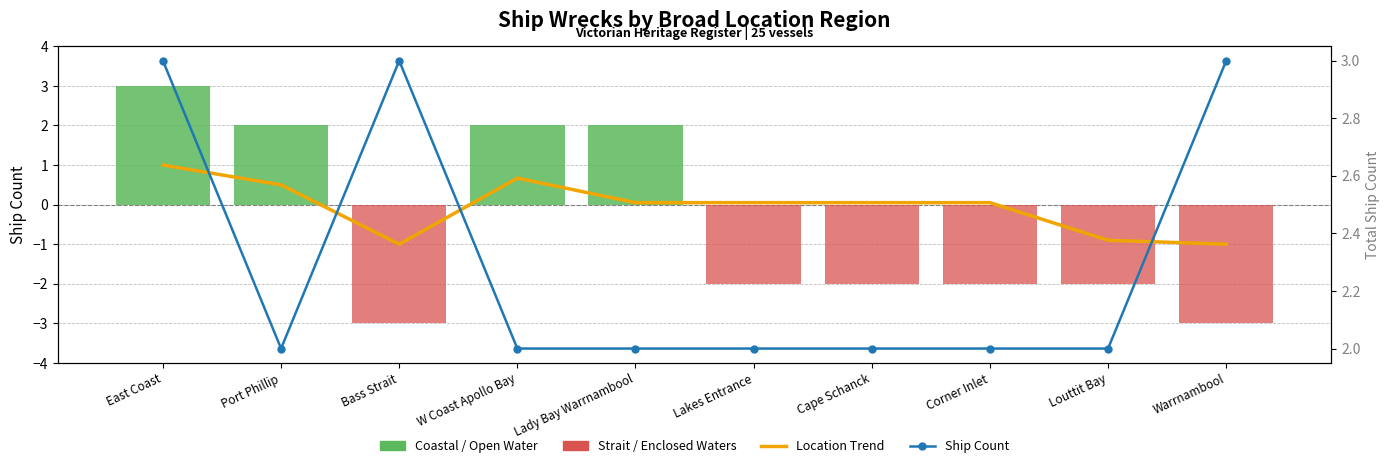

What is the average value of the Coastal / Open Water series?

0.9